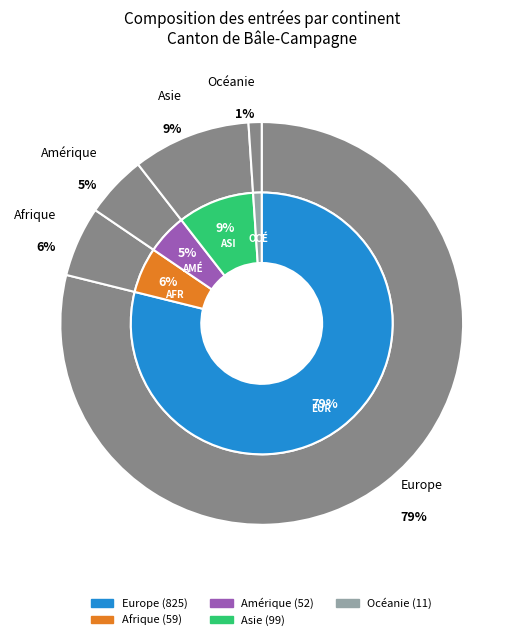

What percentage is NOT represented by Europe?

21.1%